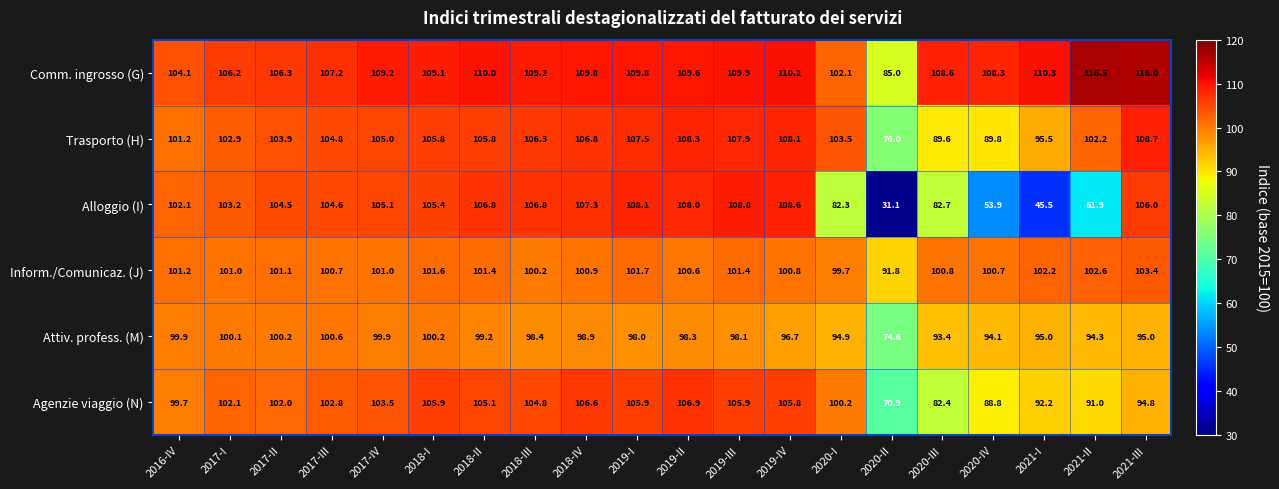

Rank the series by their maximum value, from highest to lowest.

Comm. ingrosso (G), Alloggio (I), Trasporto (H), Agenzie viaggio (N), Inform./Comunicaz. (J), Attiv. profess. (M)